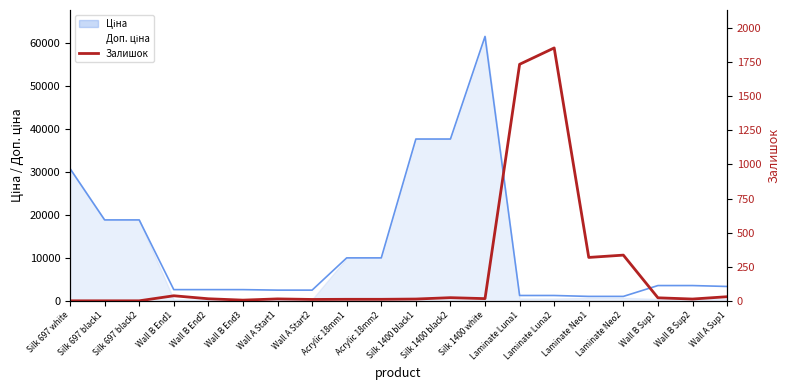

What is the label of the 19th point from the right?

Silk 697 black1